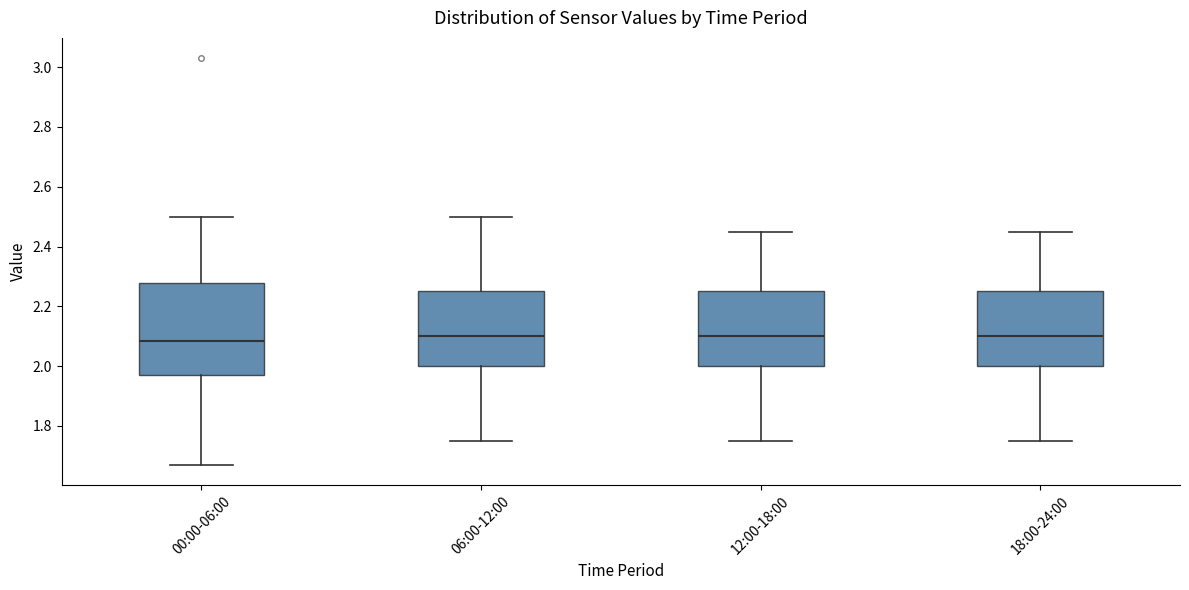

Reading left to right, transcribe this box plot: for each box, give where its median line is, the range the box spans, and where its two whiskers end, as read against the y-axis. The values are not printed on the chart, so give them approximately, as read against the axis.

00:00-06:00: median 2.08, box 1.98 to 2.28, whiskers 1.68 to 2.50
06:00-12:00: median 2.10, box 2.00 to 2.26, whiskers 1.76 to 2.50
12:00-18:00: median 2.10, box 2.00 to 2.26, whiskers 1.76 to 2.46
18:00-24:00: median 2.10, box 2.00 to 2.26, whiskers 1.76 to 2.46